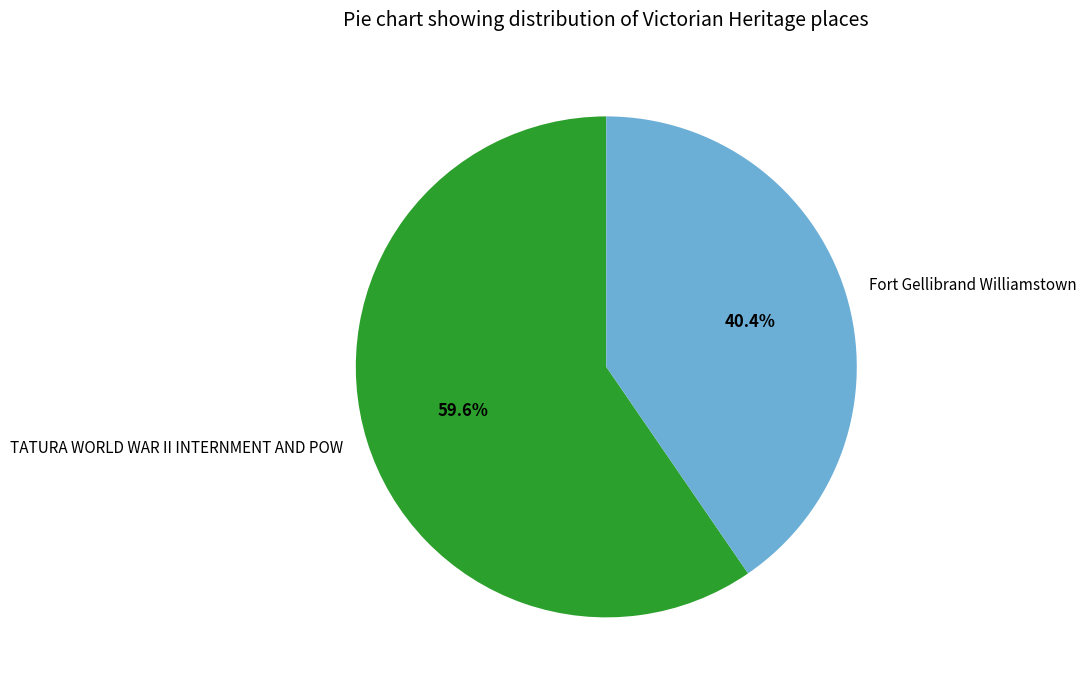

To the nearest percent, what percentage of the pie is TATURA WORLD WAR II INTERNMENT AND POW?

60%